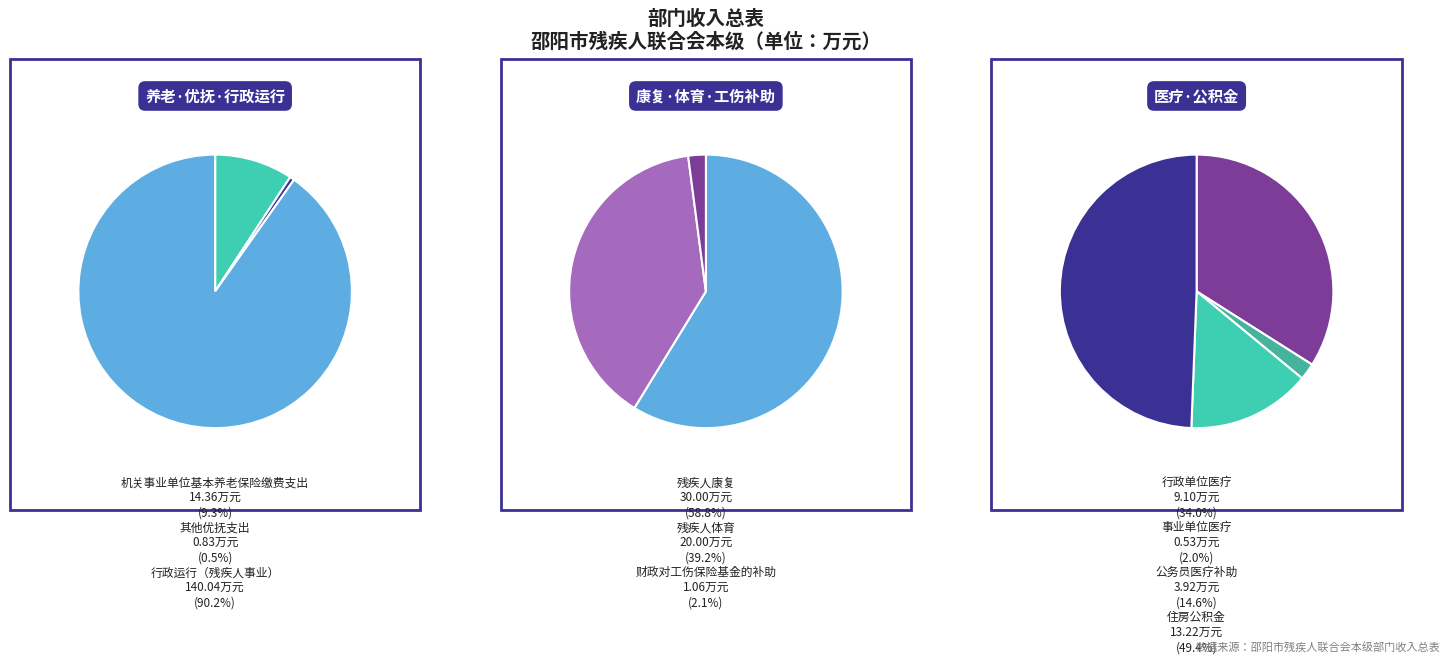

What is the smallest slice in the pie chart?

事业单位医疗